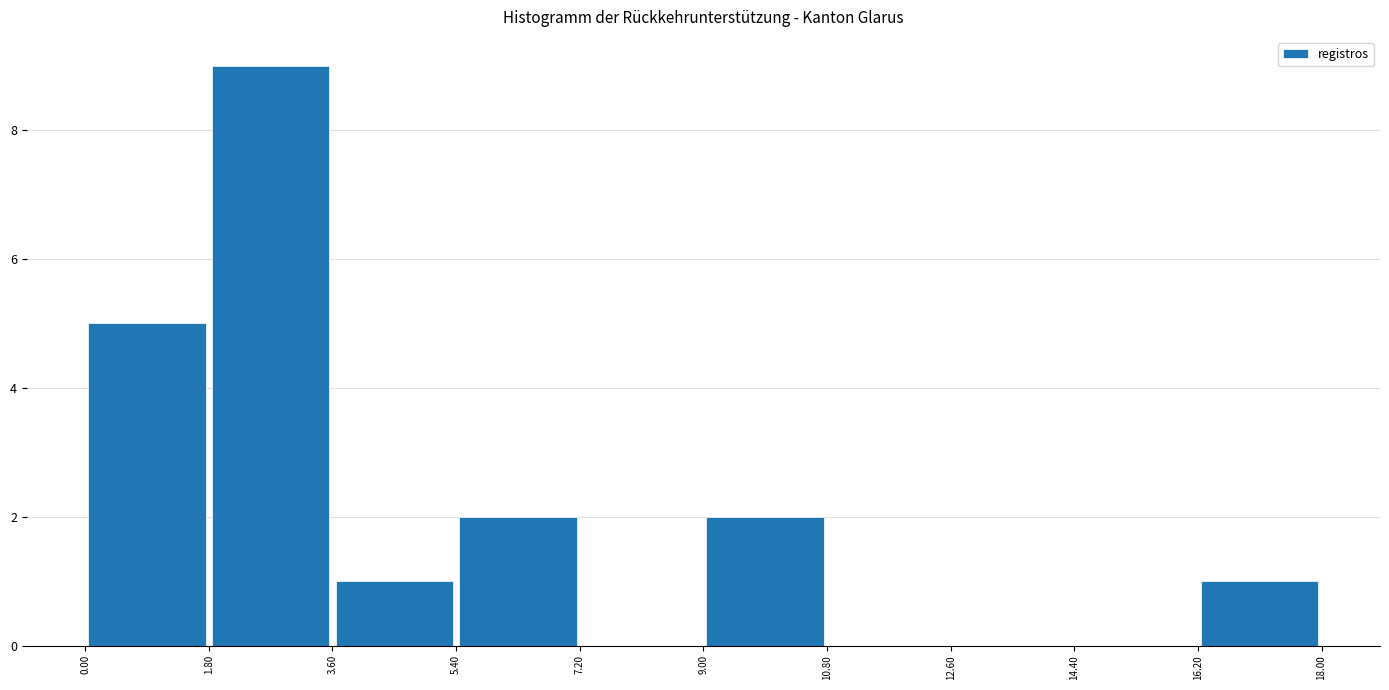

Reading left to right, transcribe this chart: for each bar, give the range it covers on the x-axis and its height. The values are not printed on the chart, so give them approximately, as read against the axis.

0.00 to 1.80: 5
1.80 to 3.60: 9
3.60 to 5.40: 1
5.40 to 7.20: 2
7.20 to 9.00: 0
9.00 to 10.80: 2
10.80 to 12.60: 0
12.60 to 14.40: 0
14.40 to 16.20: 0
16.20 to 18.00: 1